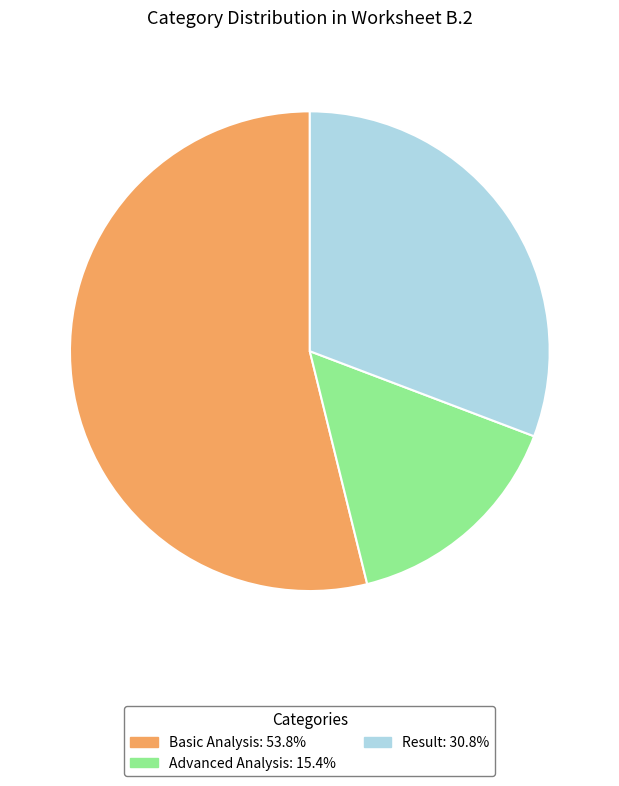

How many segments does this pie chart have?

3